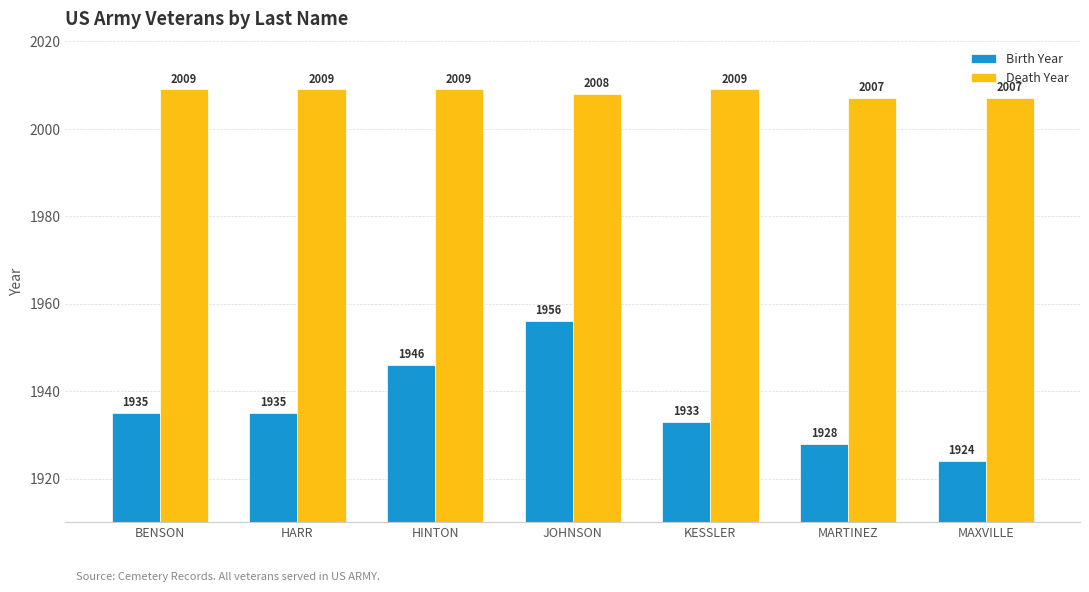

What is the label of the 1st bar from the right?

MAXVILLE